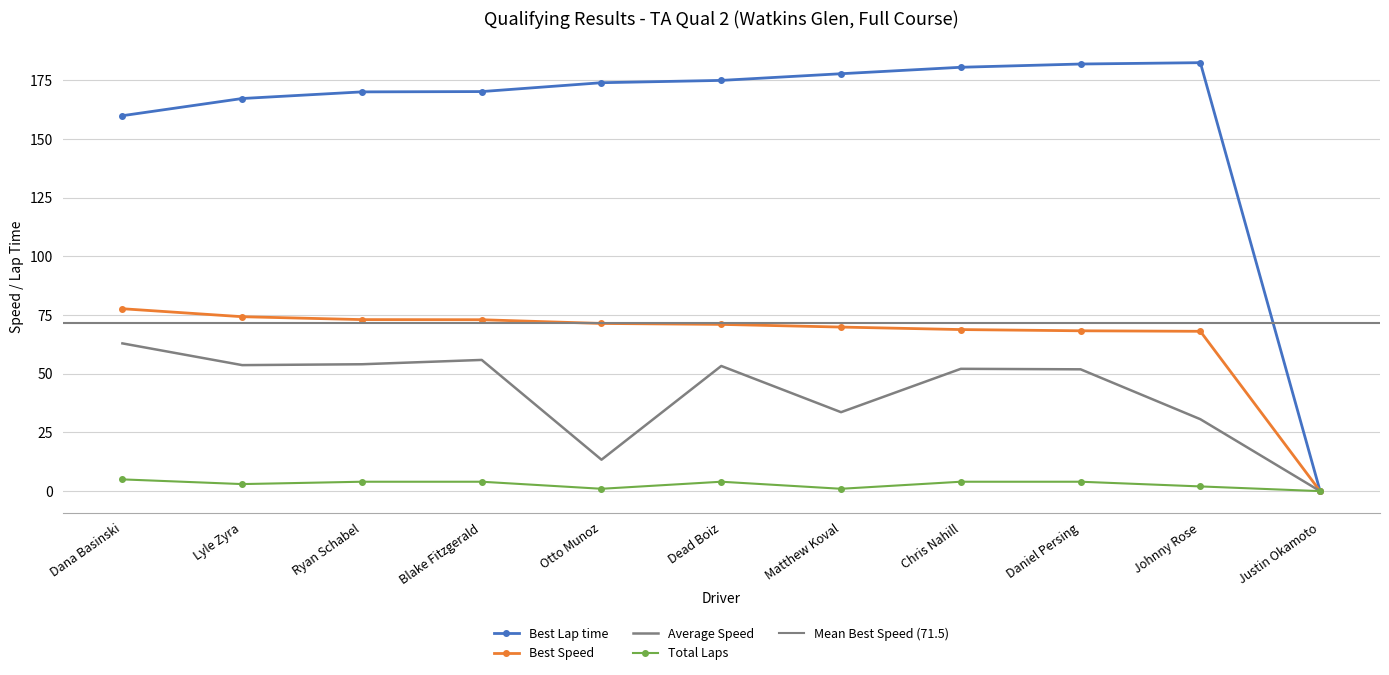

True or false: Best Speed has more than 0 points higher than both neighbors.

False